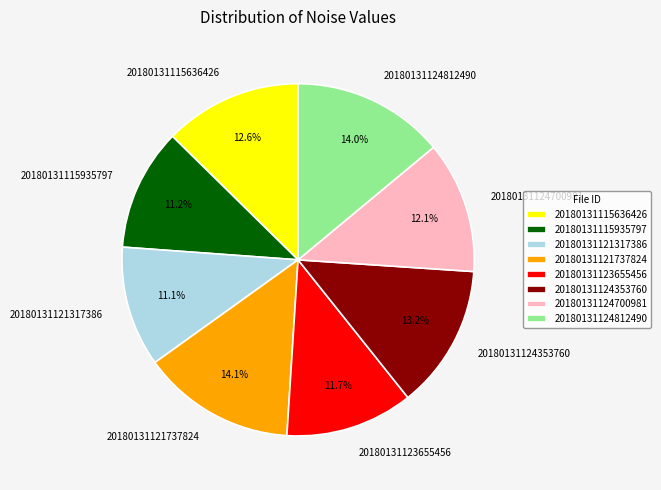

How much of the chart is everything except 20180131123655456?

88.3%